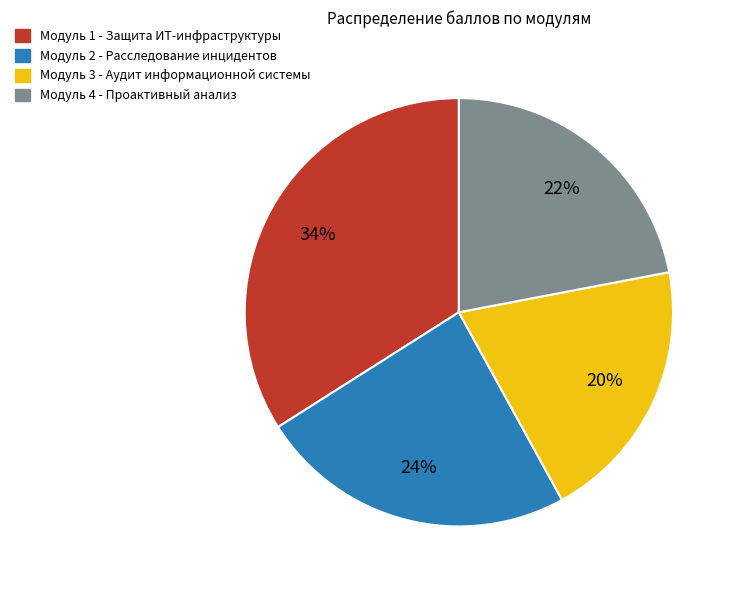

To the nearest percent, what percentage of the pie is Модуль 3 - Аудит информационной системы?

20%